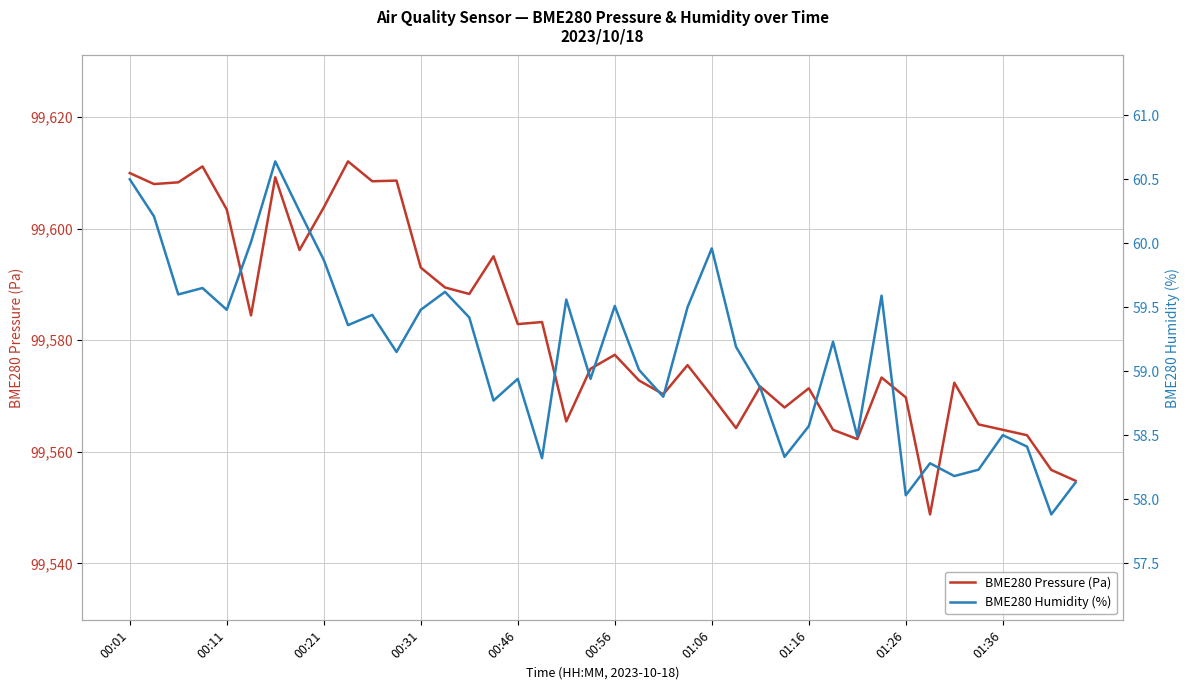

What is the sum of all BME280 Humidity (%) values?

2365.9